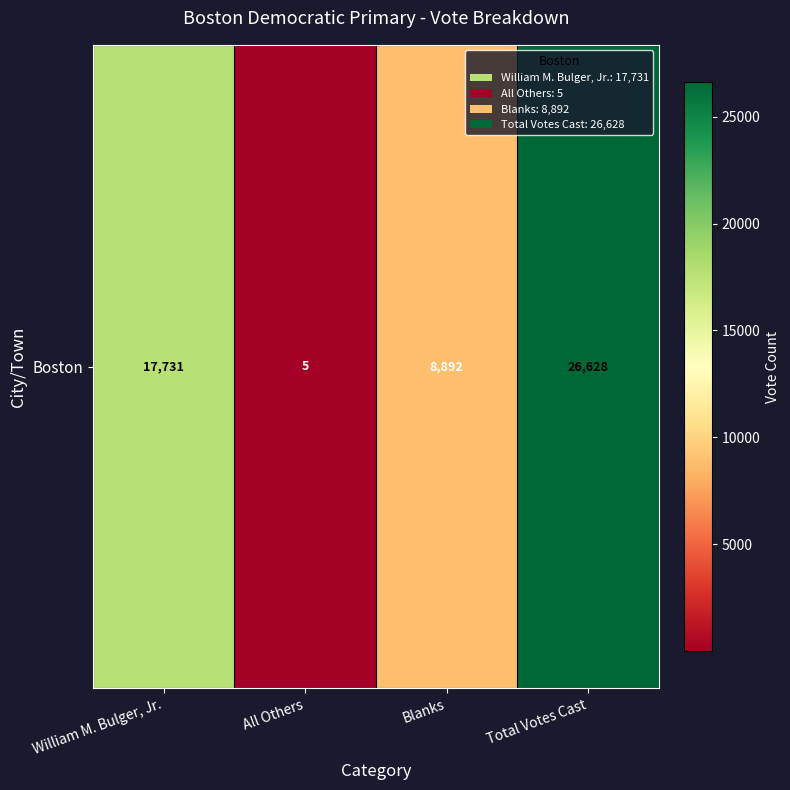

What is the average value?

13314